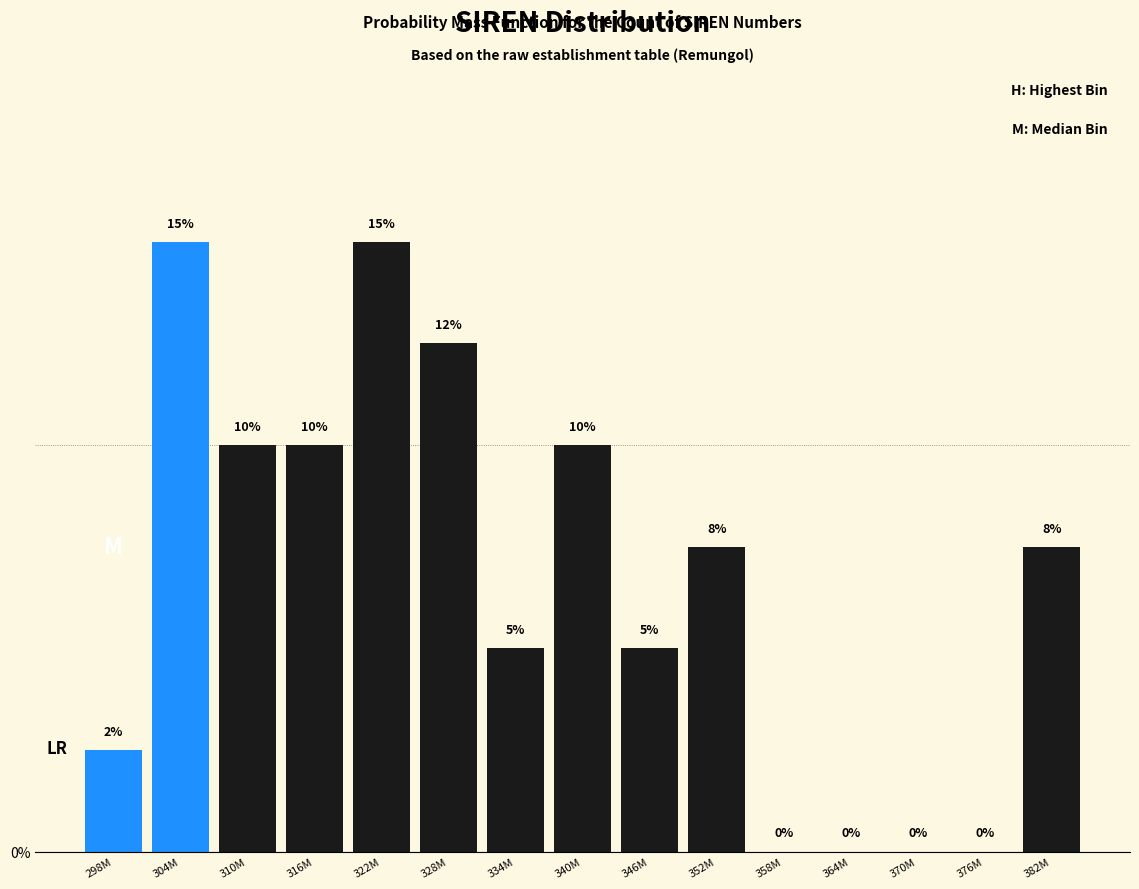

What is the sum of all values?

100.0